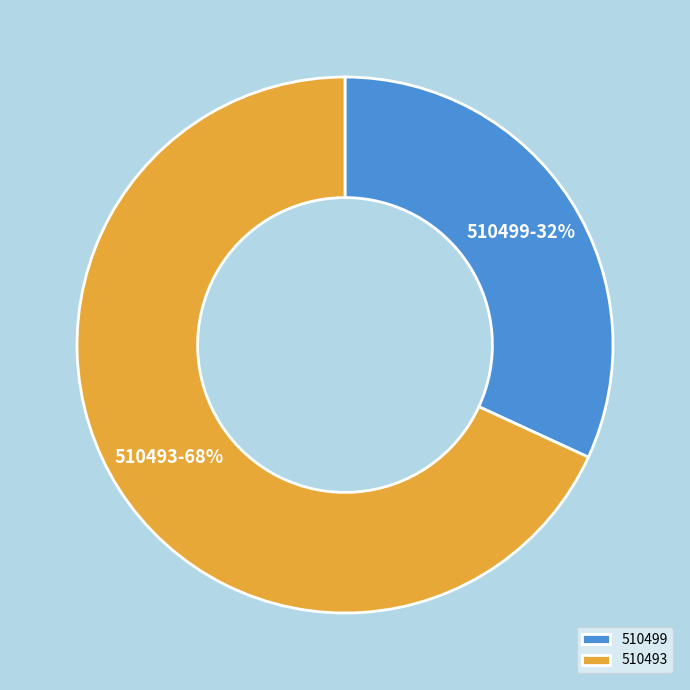

Combined, do 510493 and 510499 account for over 50%?

Yes